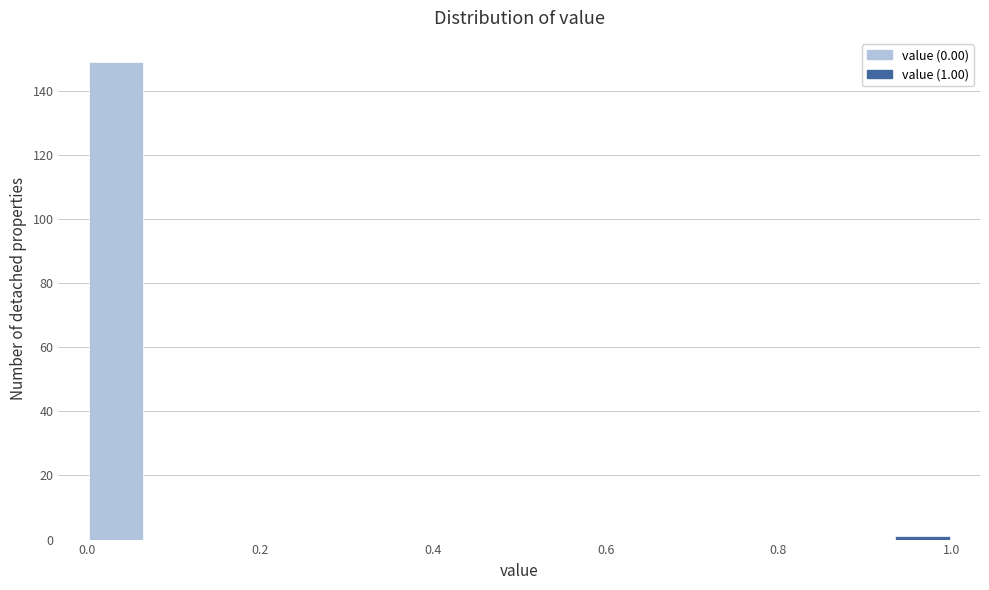

Around what value on the x-axis is the tallest bar? Give the approximate position of its centre, as read against the axis.

0.04